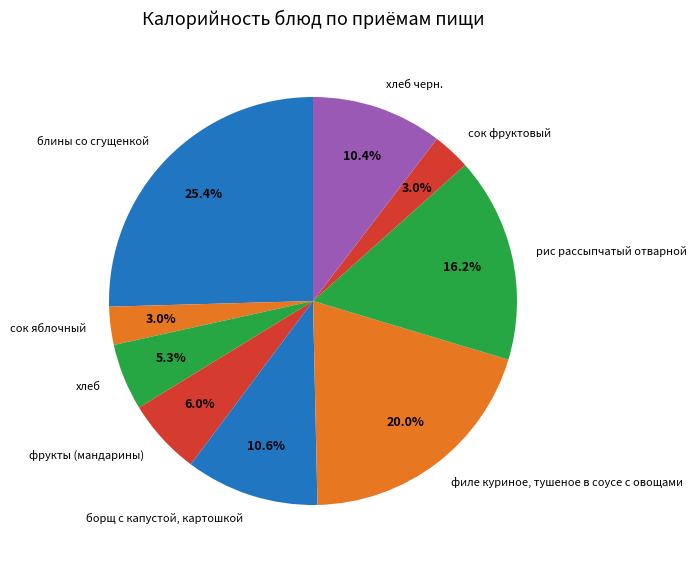

What is the largest slice in the pie chart?

блины со сгущенкой